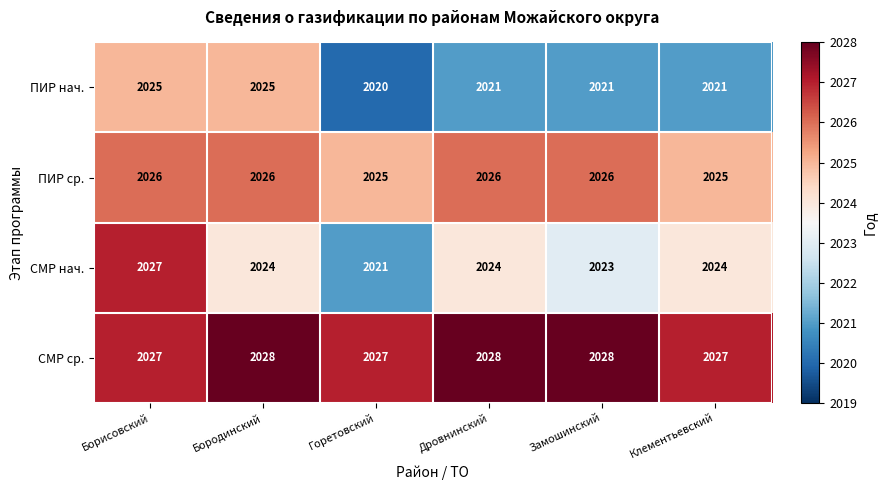

What is the sum of all ПИР ср. values?

12154